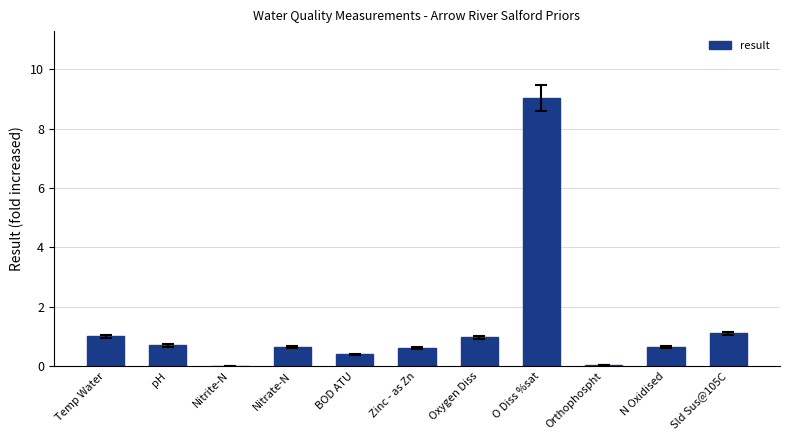

Are the bars grouped side by side (vs. stacked)?

No